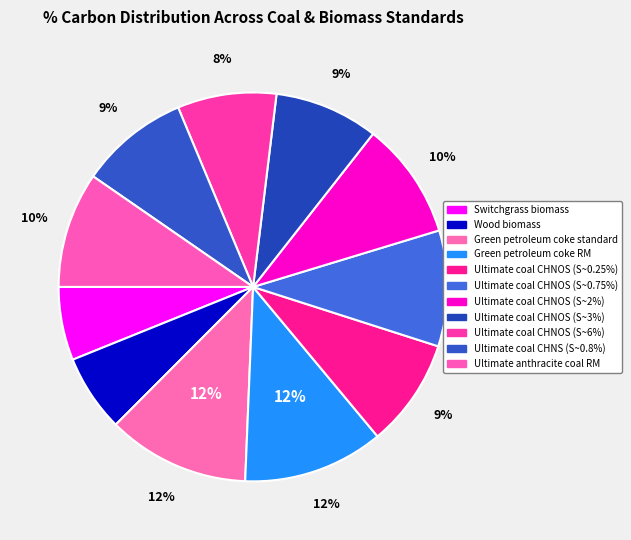

Which category has the biggest portion of the pie?

Green petroleum coke standard